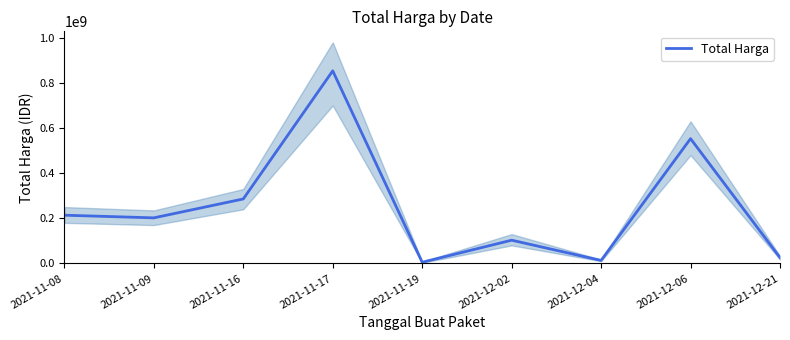

How many interior local valleys (lower than both neighbors) does the data have?

3